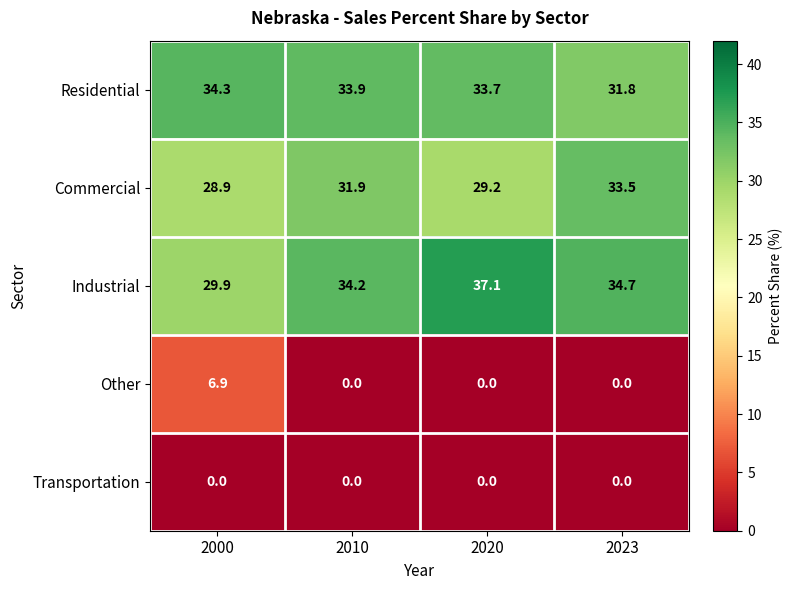

What is the maximum value shown in the chart?

37.1